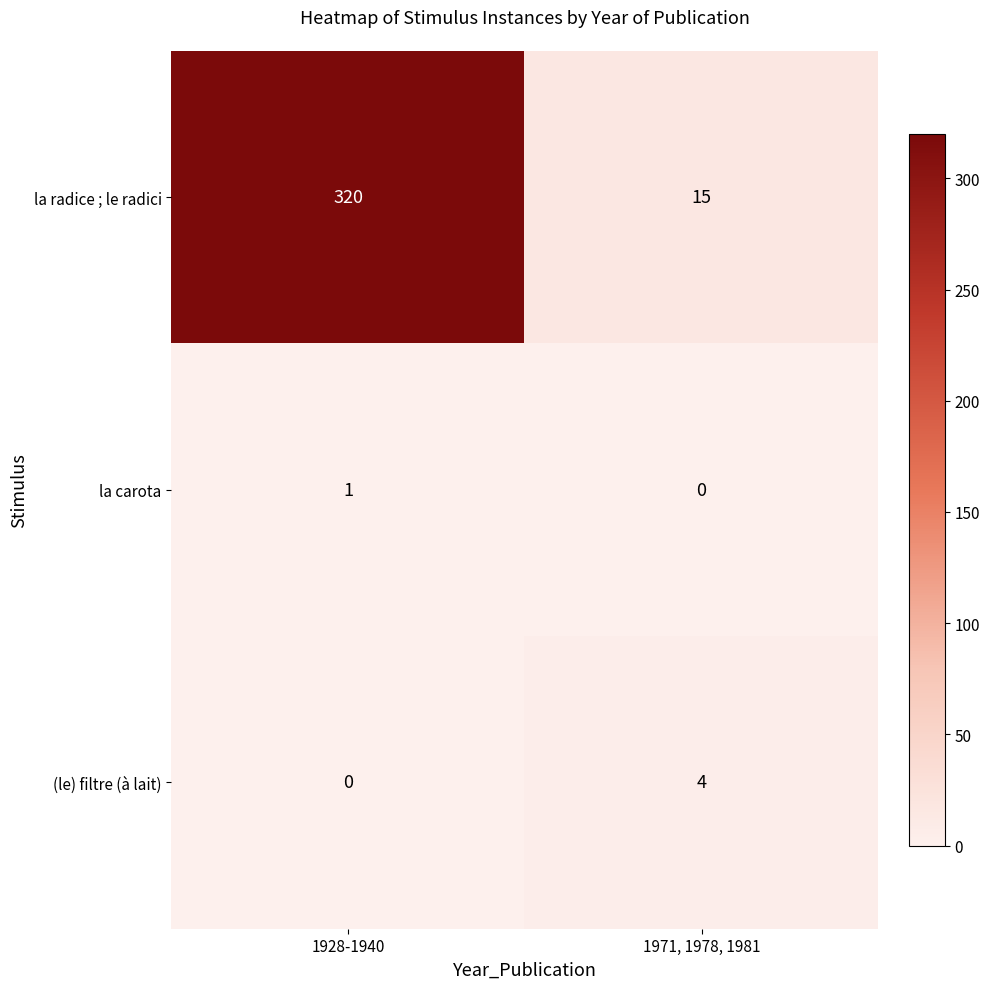

Rank the series by their maximum value, from lowest to highest.

la carota, (le) filtre (à lait), la radice ; le radici